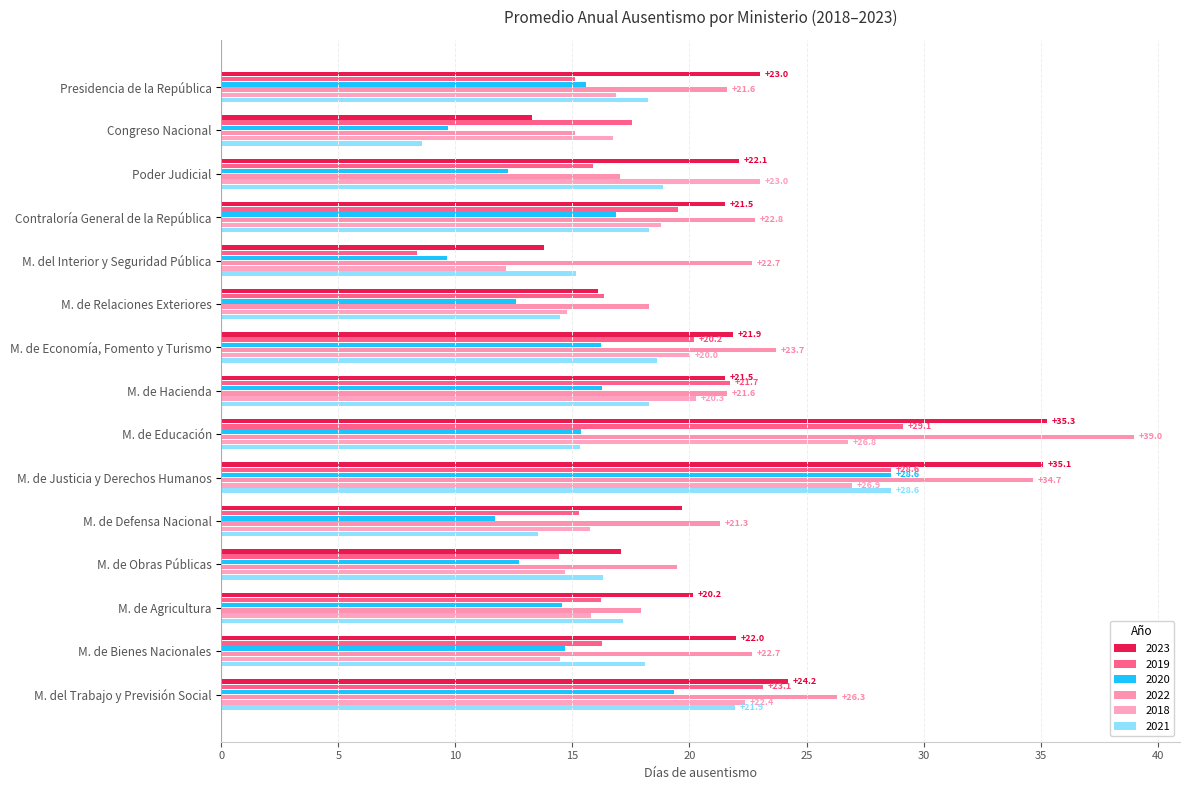

List the labels in order of 2021 value, largest first.

M. de Justicia y Derechos Humanos, M. del Trabajo y Previsión Social, Poder Judicial, M. de Economía, Fomento y Turismo, M. de Hacienda, Contraloría General de la República, Presidencia de la República, M. de Bienes Nacionales, M. de Agricultura, M. de Obras Públicas, M. de Educación, M. del Interior y Seguridad Pública, M. de Relaciones Exteriores, M. de Defensa Nacional, Congreso Nacional